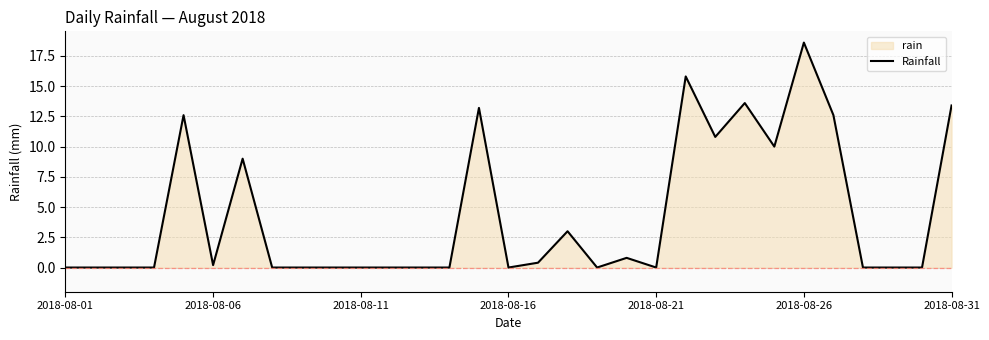

What is the sum of all values?

134.0